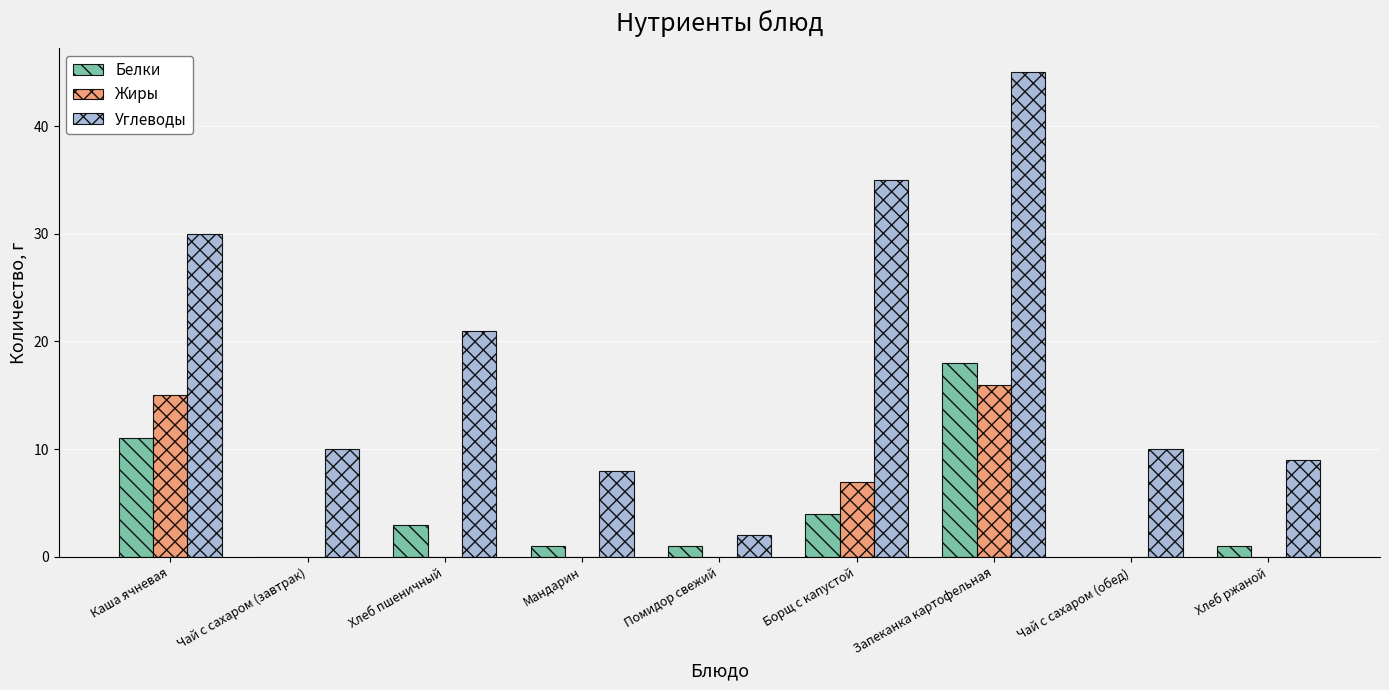

Is it true that Жиры equals -11 at Помидор свежий?

False